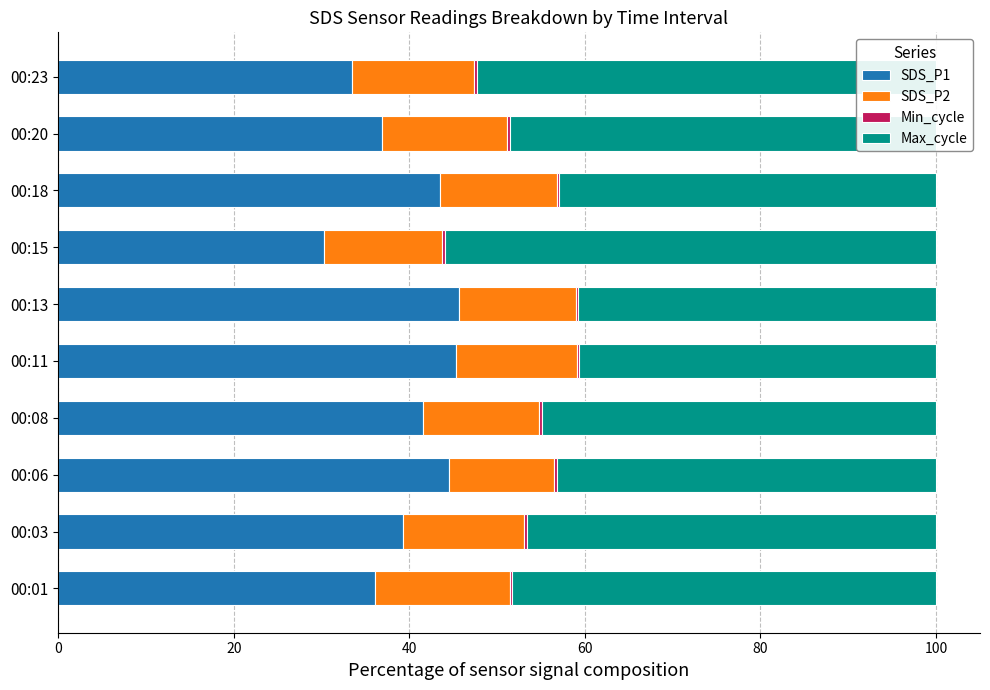

What is the highest value of the SDS_P1 series?

45.7